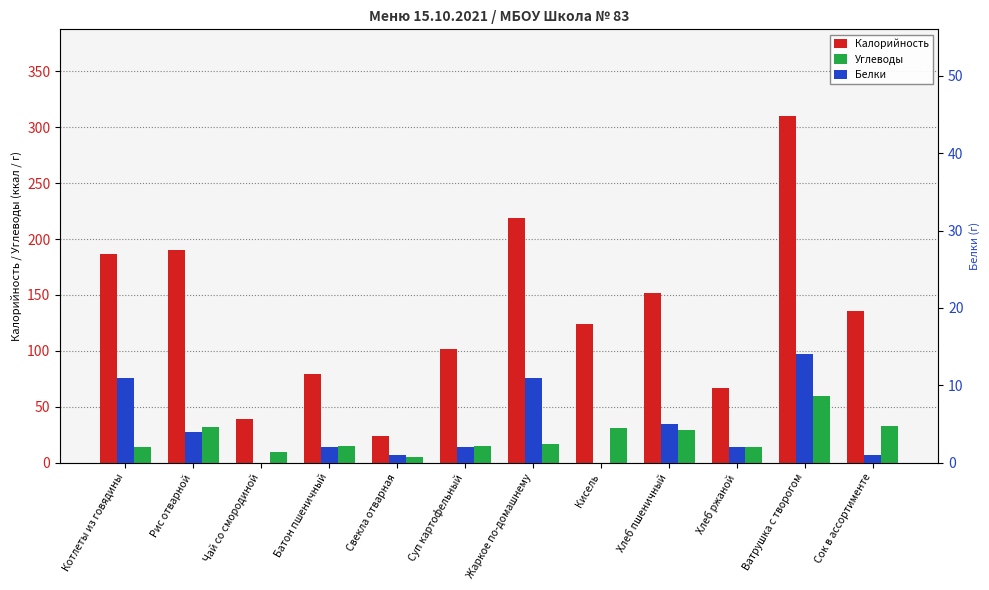

At how many categories does at least one series exceed 235?

1